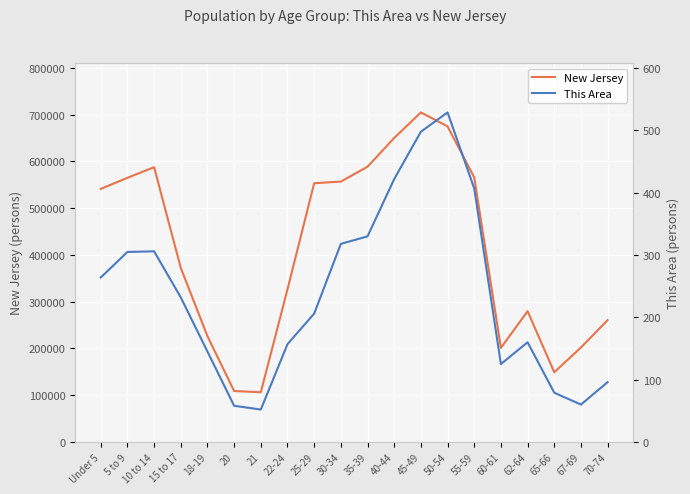

What is the value of the New Jersey point at the 11th from the left?

588379